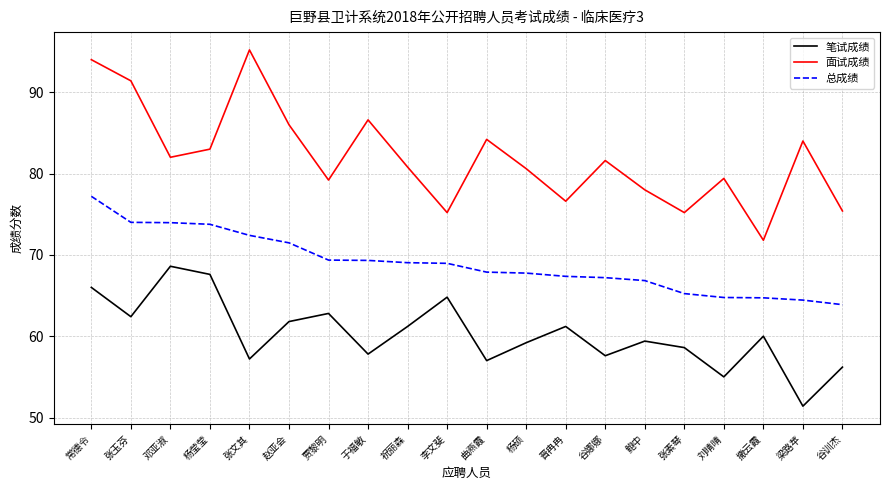

True or false: 笔试成绩 and 总成绩 cross at least once.

False